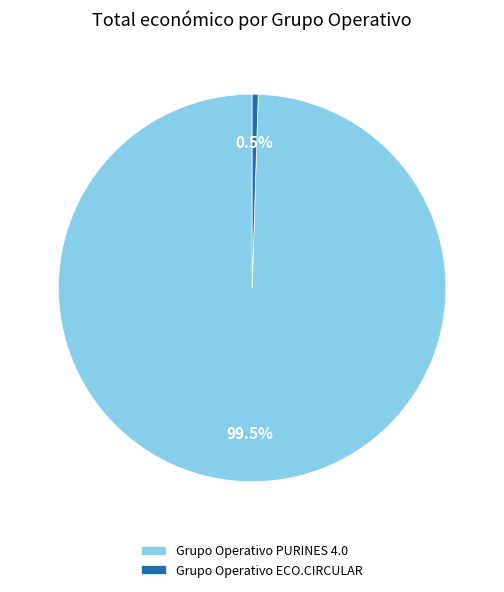

Which slice is the smallest?

Grupo Operativo ECO.CIRCULAR